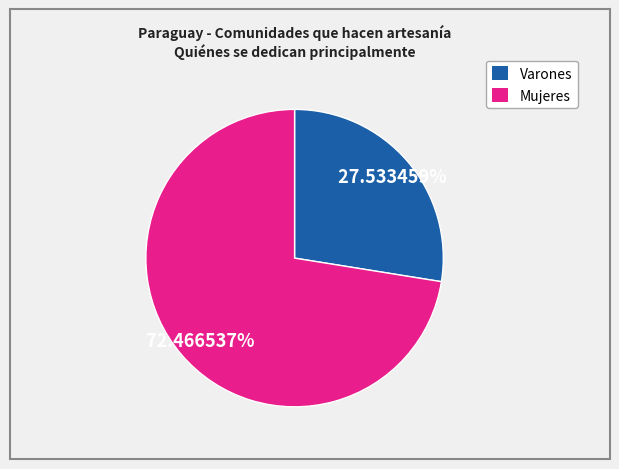

Is there a majority slice in this chart?

Yes